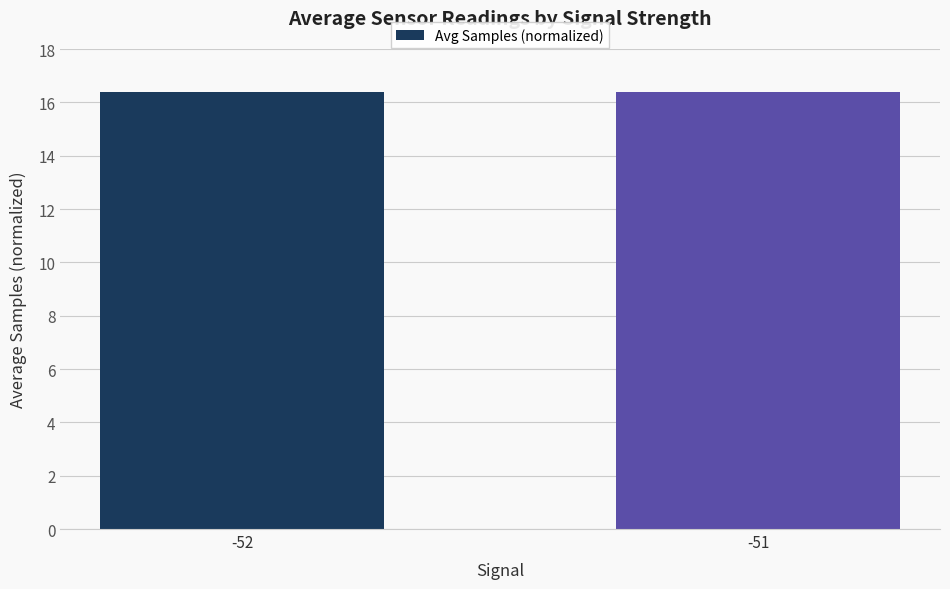

Is it true that the value at -52 is 25.0?

False